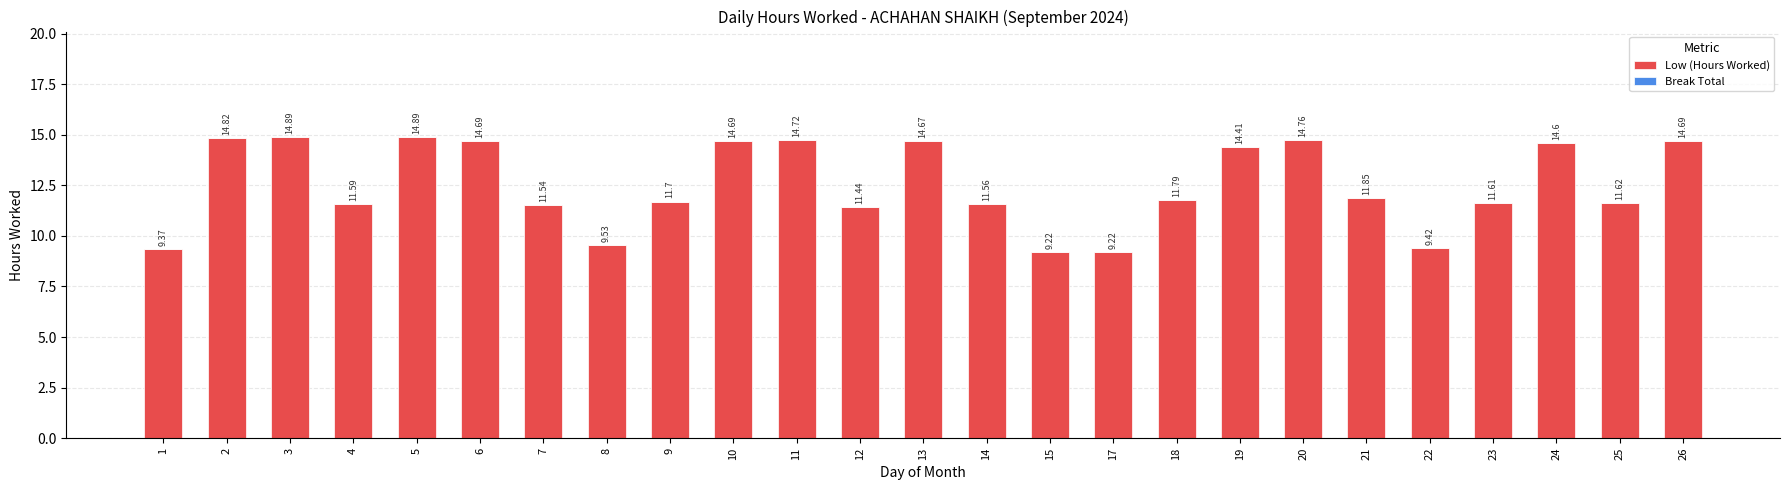

Are the bars grouped side by side (vs. stacked)?

No